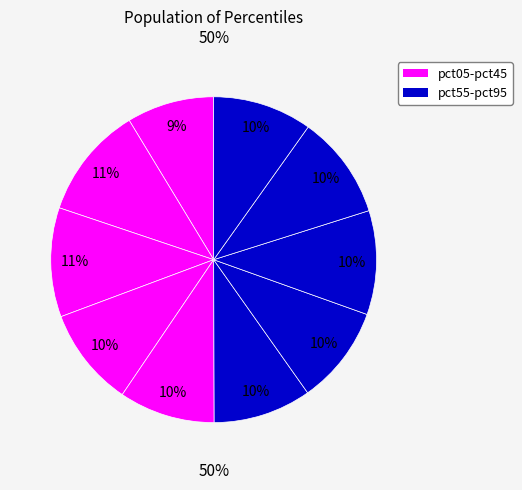

Combined, what portion of the pie is pct45 and pct95?

19.4%